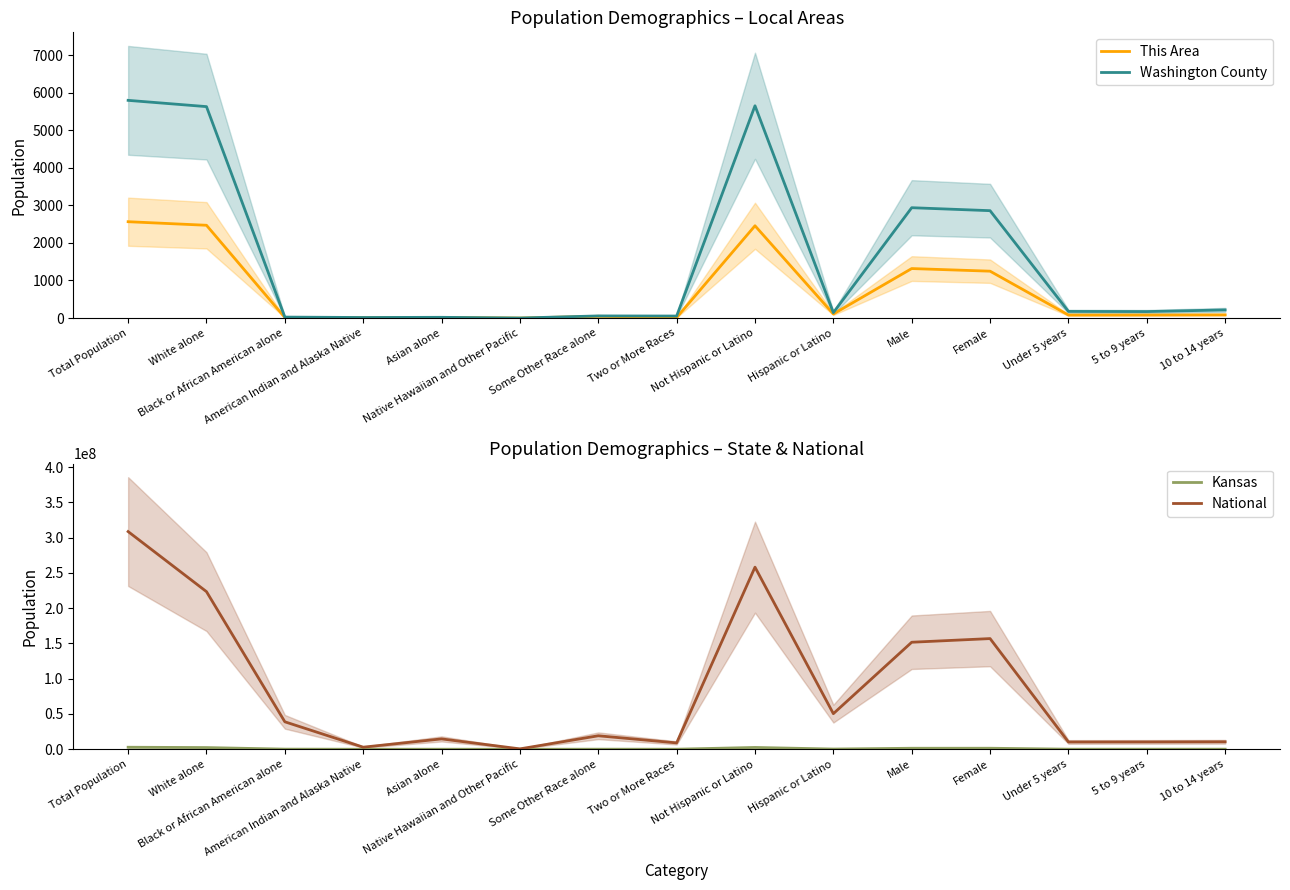

What is the average value of the Washington County series?

1584